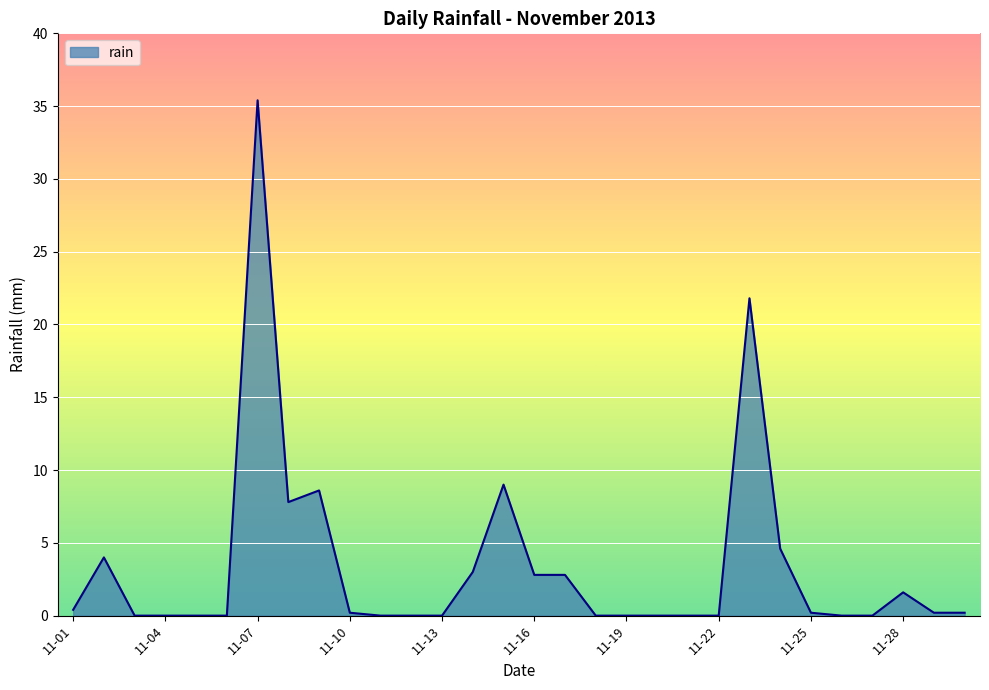

True or false: the data has more than 1 interior local peaks.

True